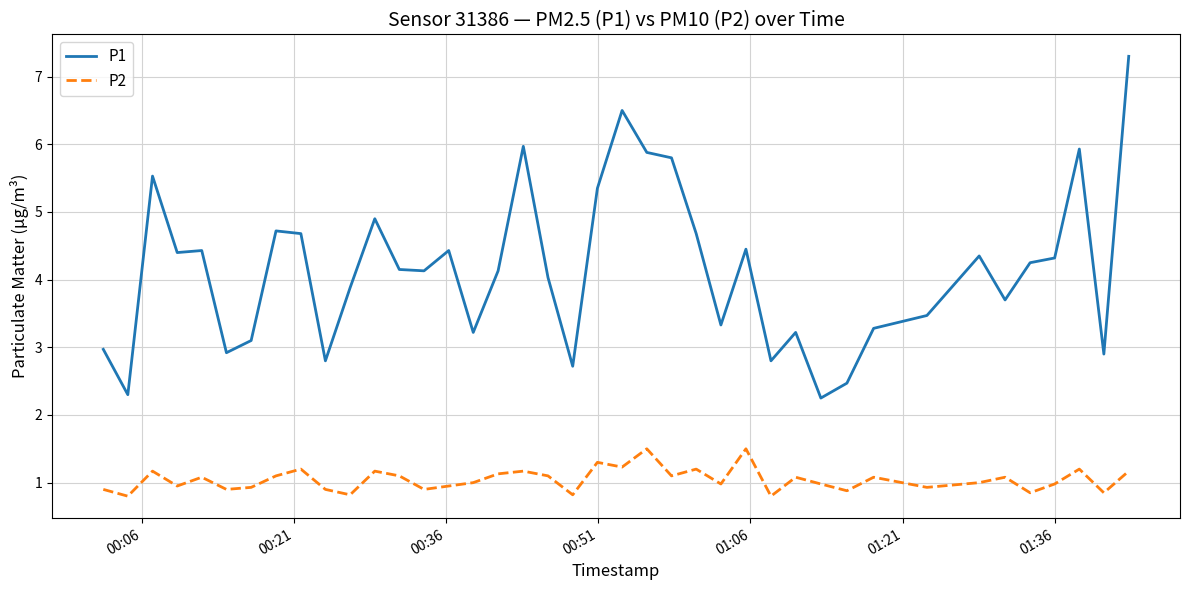

What are all the series names shown in the legend?

P1, P2